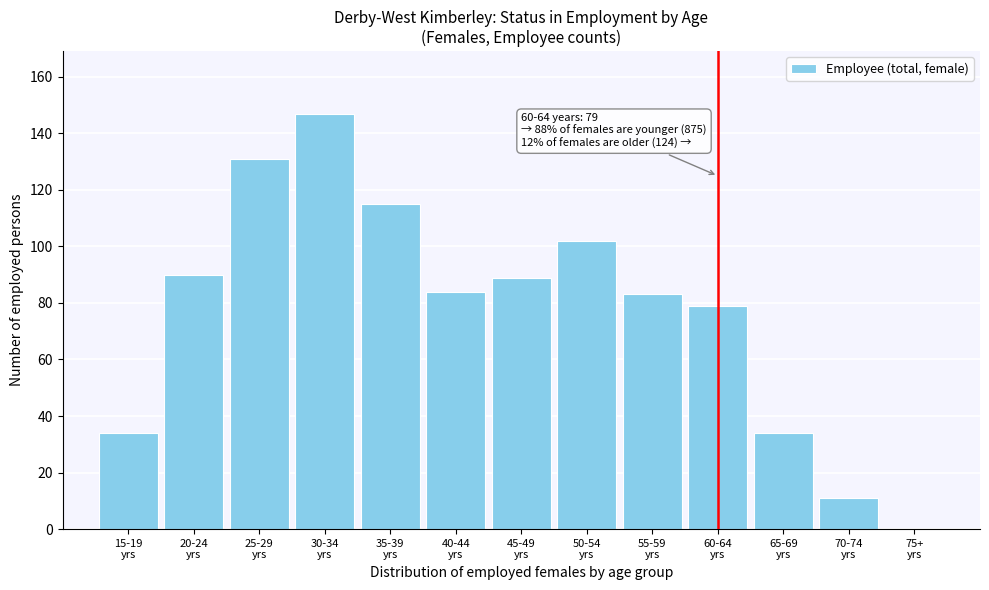

What is the greatest value displayed?

147